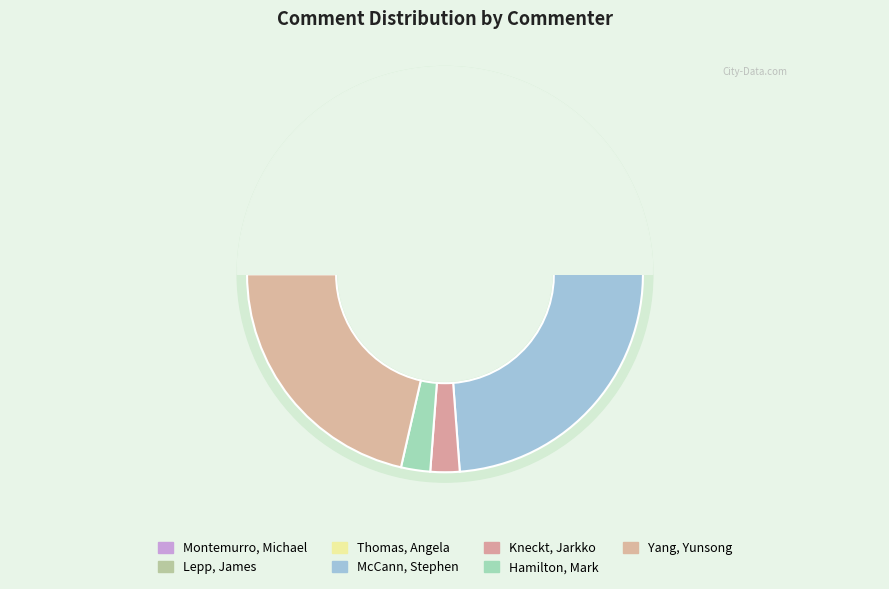

Count the number of slices in the pie.

7